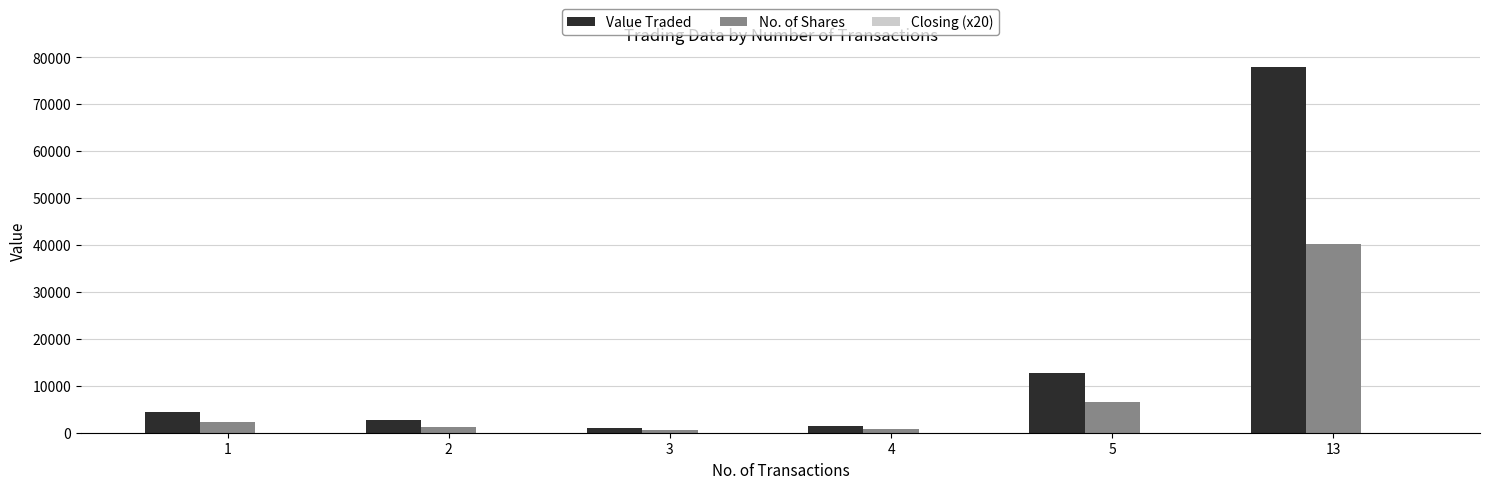

How many groups of bars are there?

6